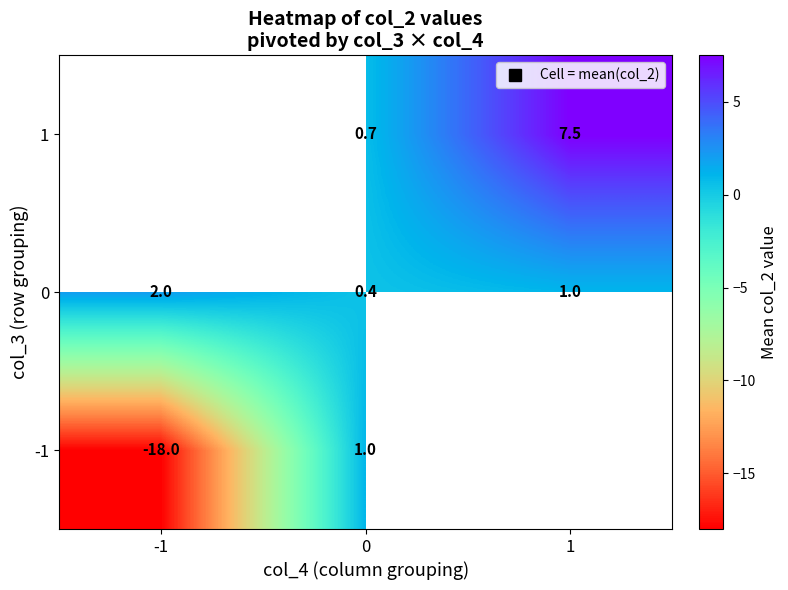

What is the lowest value of the 0 series?

0.4